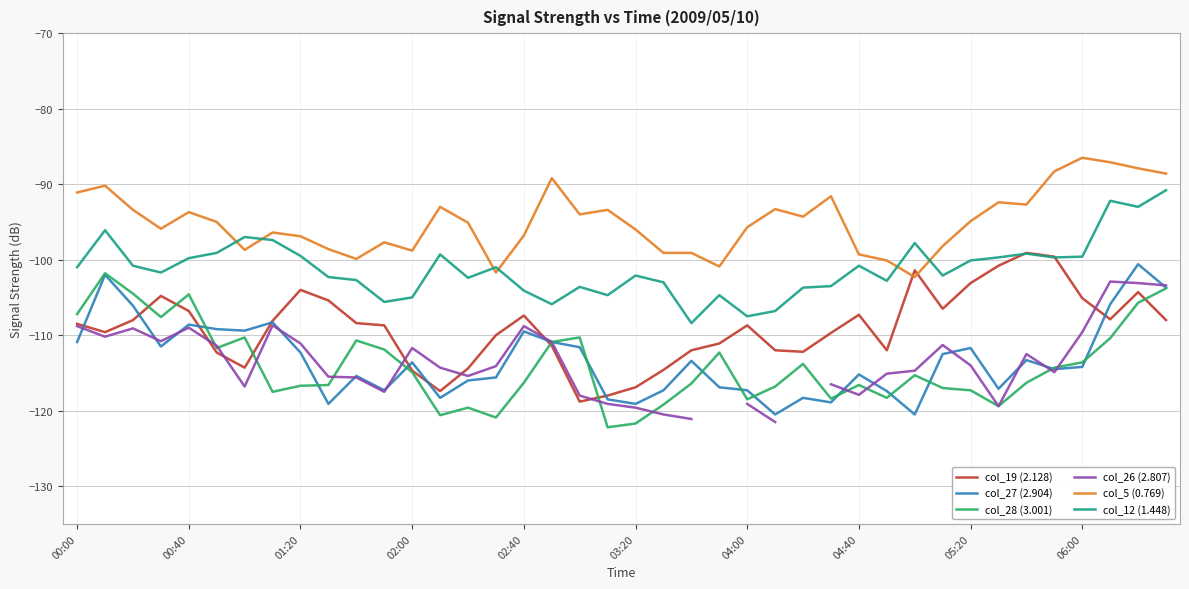

What value does the col_12 (1.448) series have at 03:20?

-102.1